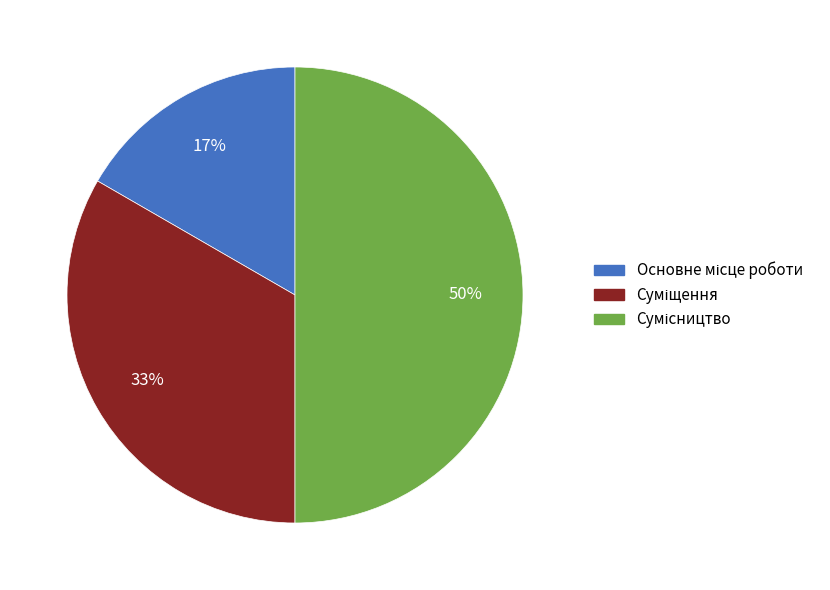

To the nearest percent, what is the average slice percentage?

33%